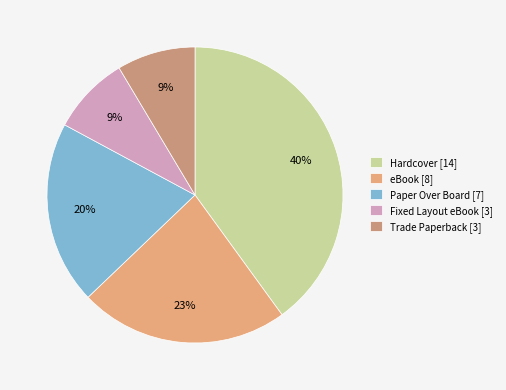

Is the sum of eBook and Hardcover greater than half?

Yes